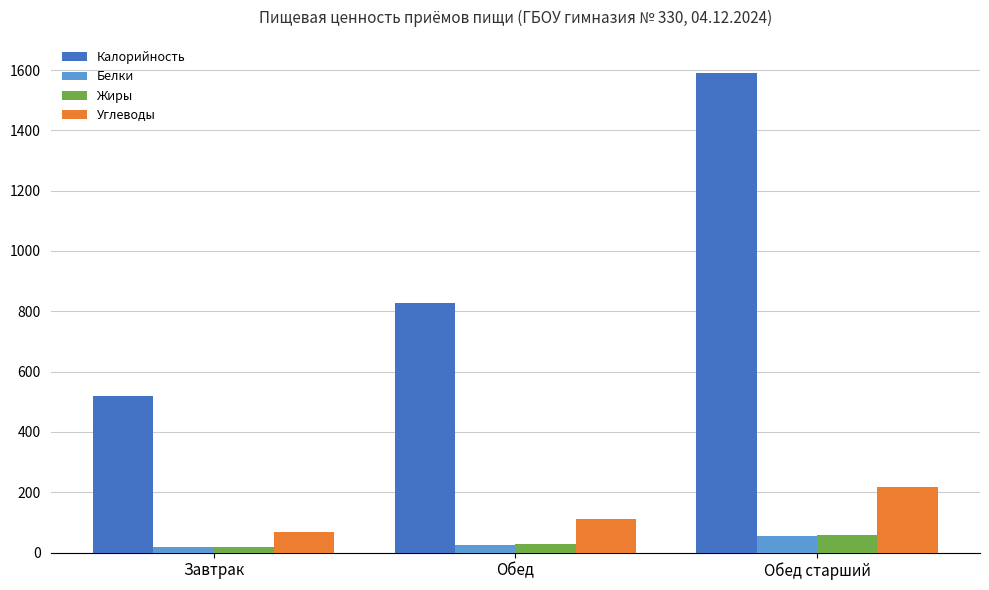

What is the label of the 3rd bar from the right?

Завтрак